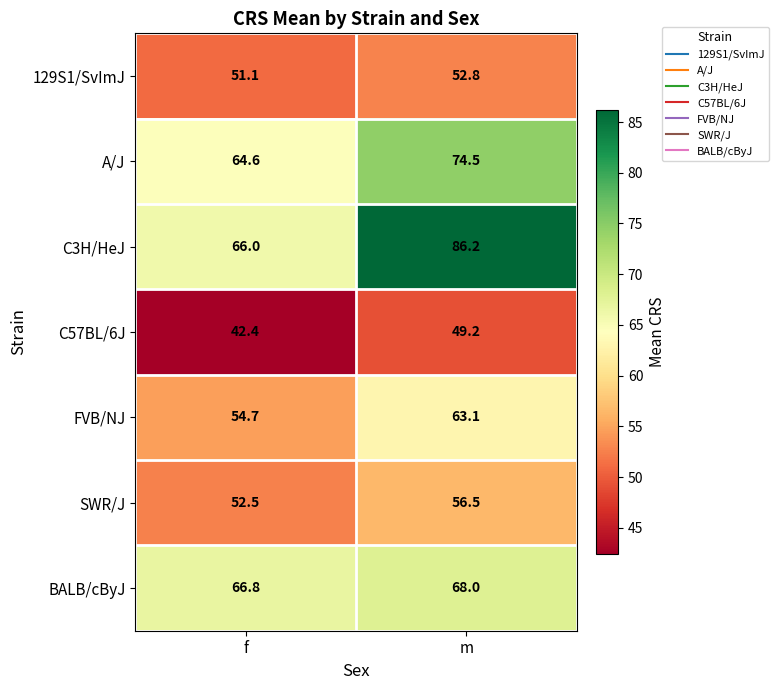

Which series has the largest total across all categories?

C3H/HeJ